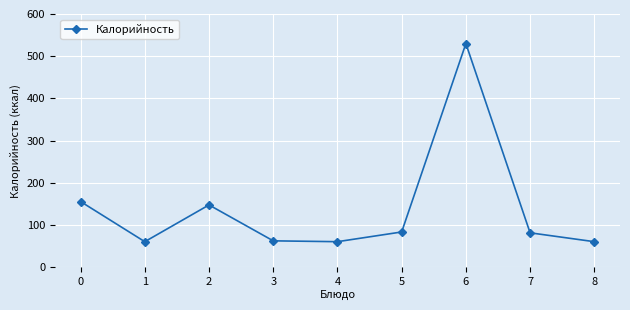

How many data points are less than 82?

4